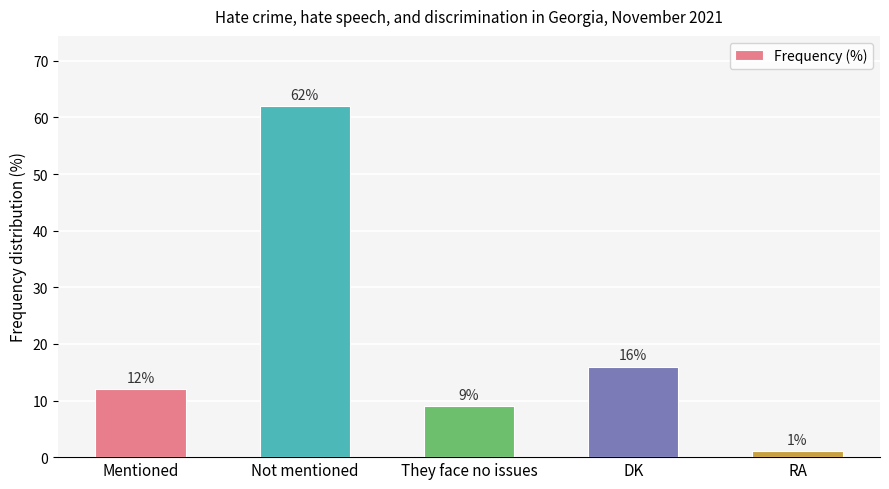

What is the sum of the values at DK and Not mentioned?

78